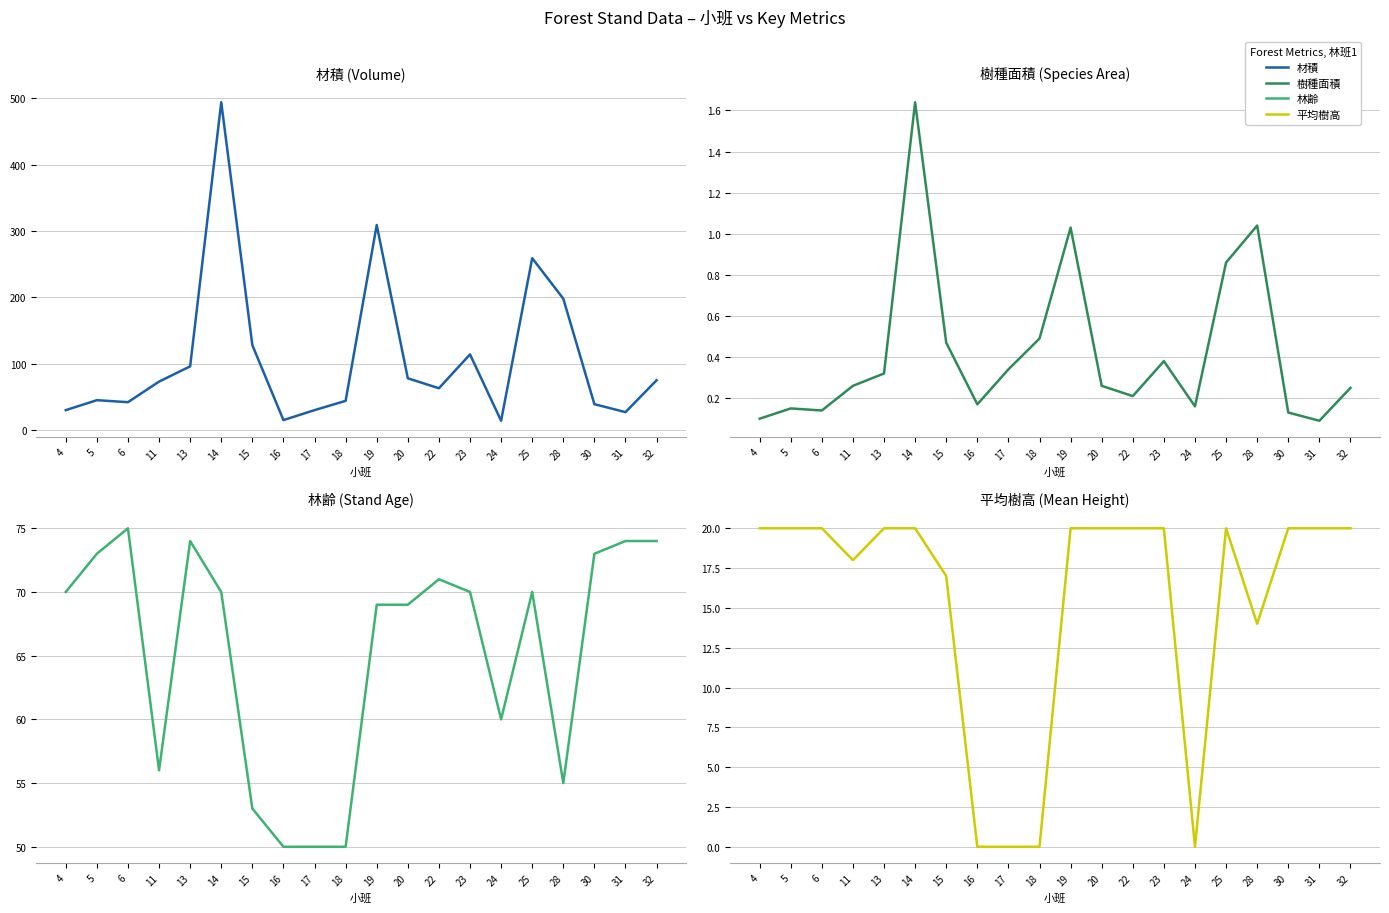

List the series in order of their peak value, lowest first.

樹種面積, 平均樹高, 林齢, 材積